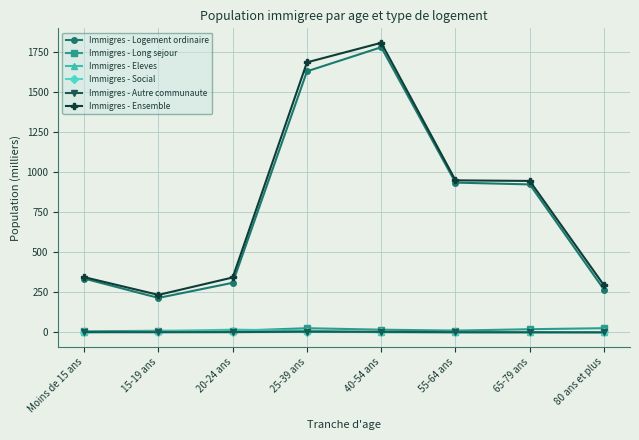

What are all the series names shown in the legend?

Immigres - Logement ordinaire, Immigres - Long sejour, Immigres - Eleves, Immigres - Social, Immigres - Autre communaute, Immigres - Ensemble